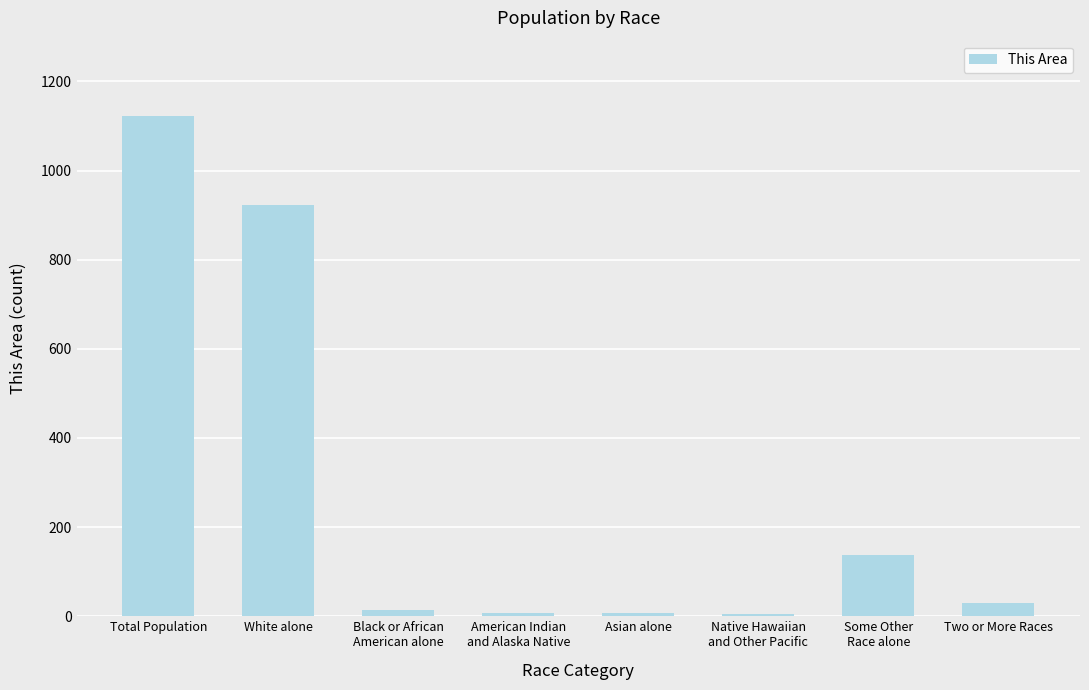

Which has a higher value, Black or African
American alone or Some Other
Race alone?

Some Other
Race alone